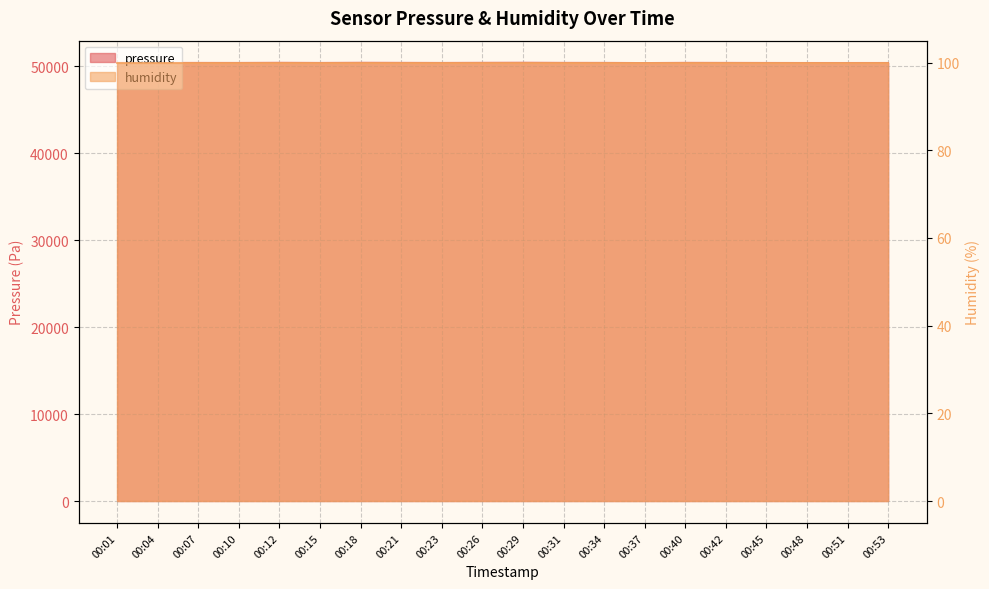

Is it true that the value at 00:07 is 73132.7?

False